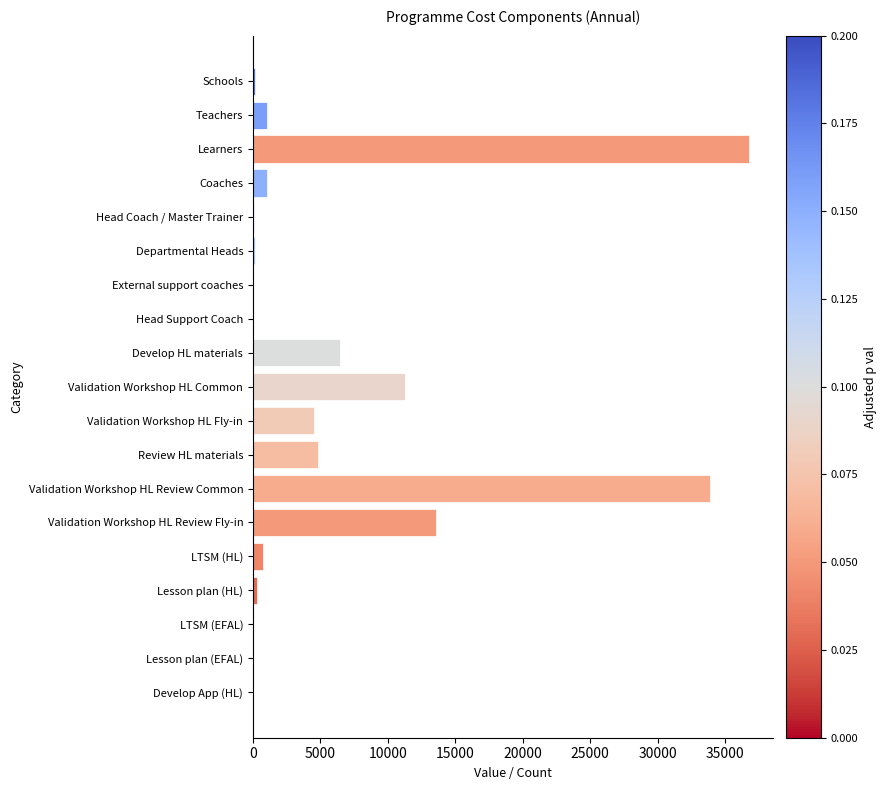

True or false: the data shows 0 at Lesson plan (EFAL).

True